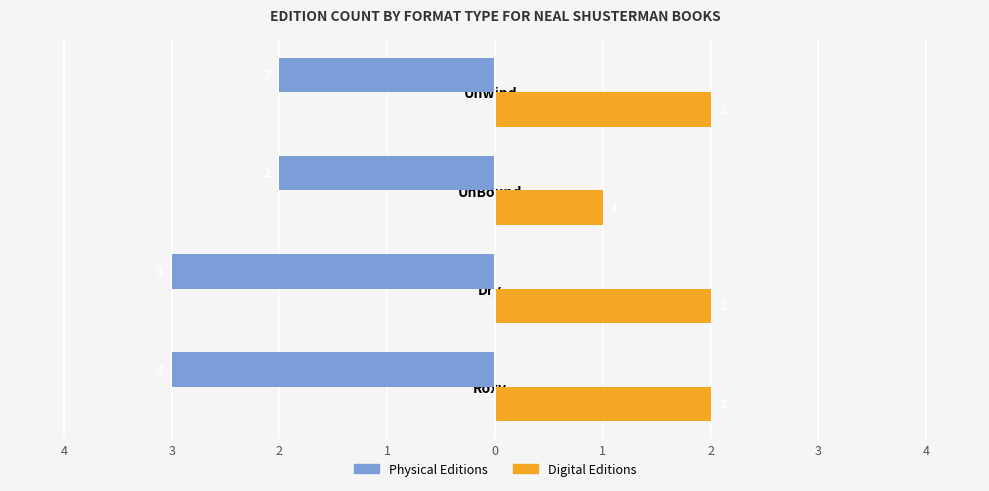

What are all the series names shown in the legend?

Physical Editions, Digital Editions